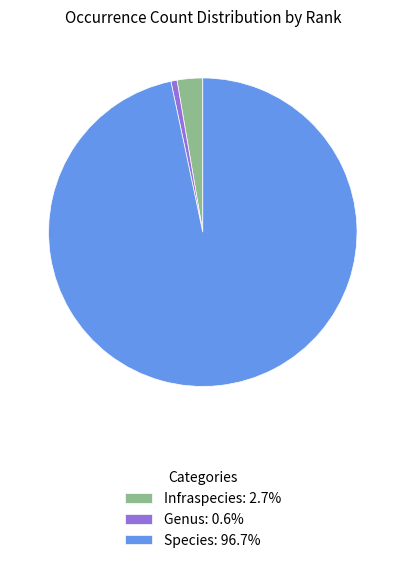

Is it true that Genus is 1% of the pie?

True